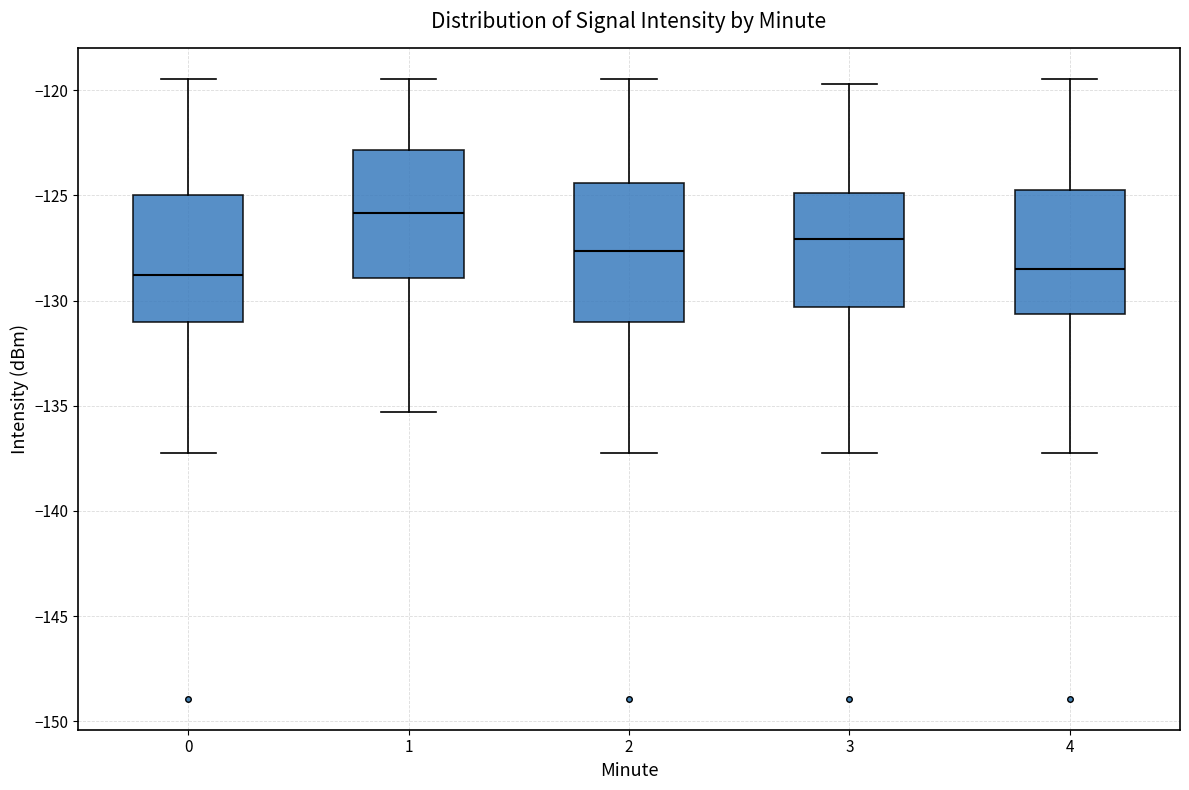

Reading left to right, transcribe this box plot: for each box, give where its median line is, the range the box spans, and where its two whiskers end, as read against the y-axis. The values are not printed on the chart, so give them approximately, as read against the axis.

0: median -129.0, box -131.0 to -125.0, whiskers -137.0 to -119.5
1: median -126.0, box -129.0 to -123.0, whiskers -135.5 to -119.5
2: median -127.5, box -131.0 to -124.5, whiskers -137.0 to -119.5
3: median -127.0, box -130.5 to -125.0, whiskers -137.0 to -119.5
4: median -128.5, box -130.5 to -124.5, whiskers -137.0 to -119.5